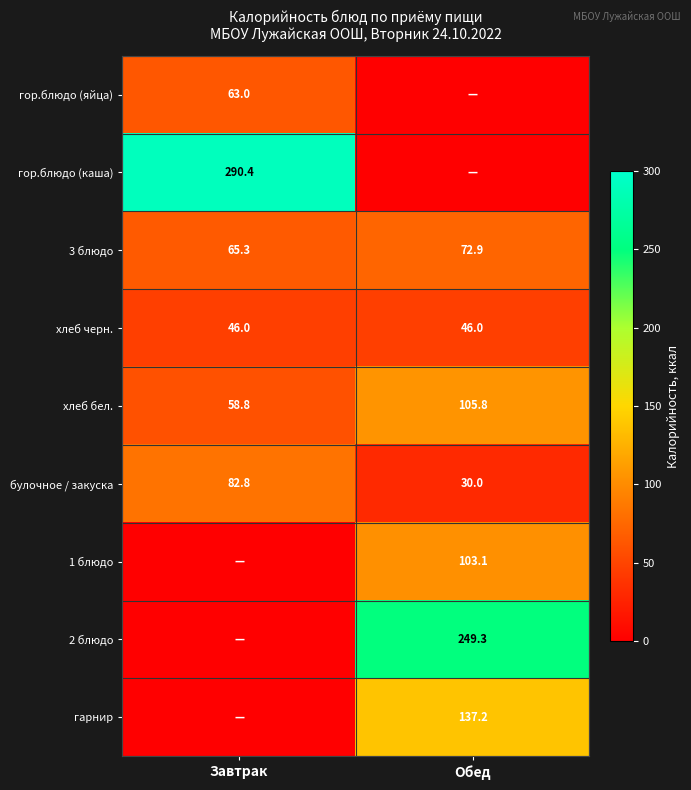

List the labels in order of хлеб бел. value, largest first.

Обед, Завтрак